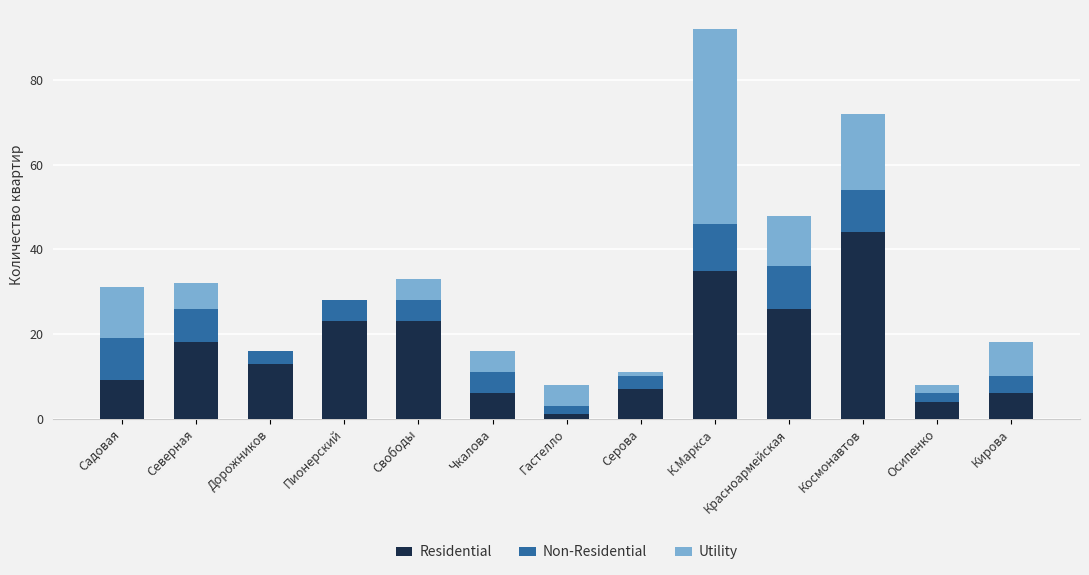

The Residential series shows 26 at Красноармейская. True or false?

True